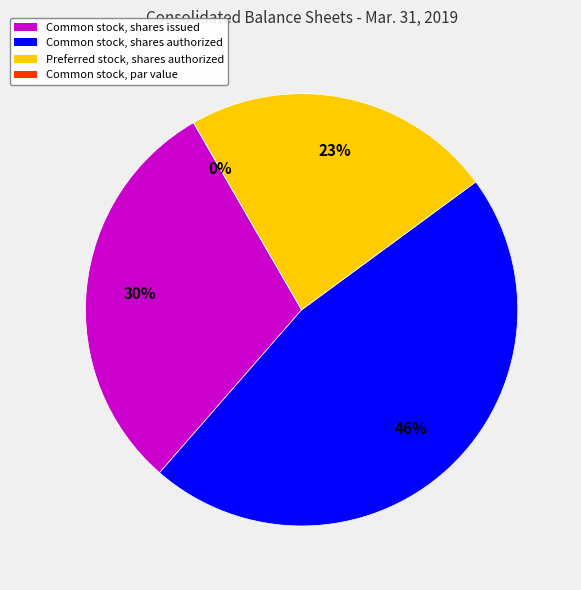

Does any single category account for the majority?

No